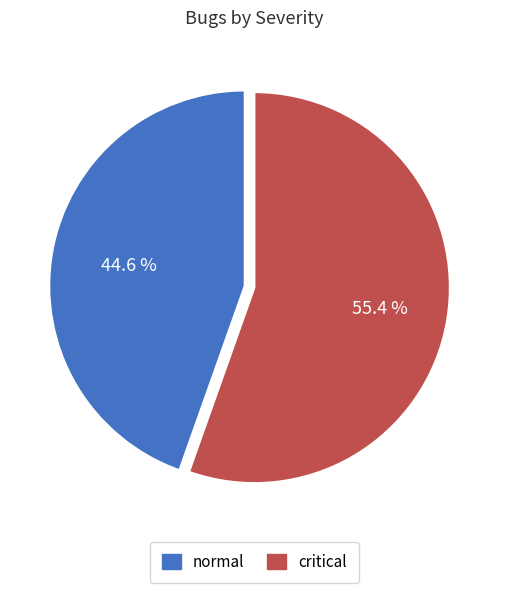

What percentage is the normal slice, to the nearest percent?

45%